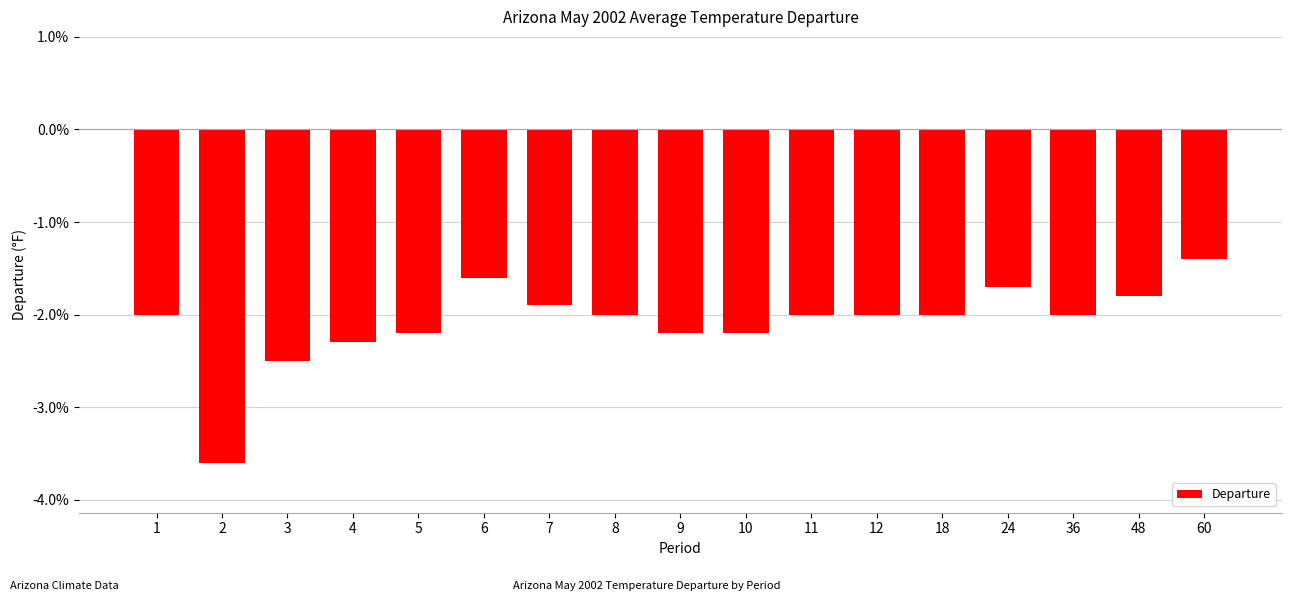

What is the minimum value shown in the chart?

-3.6